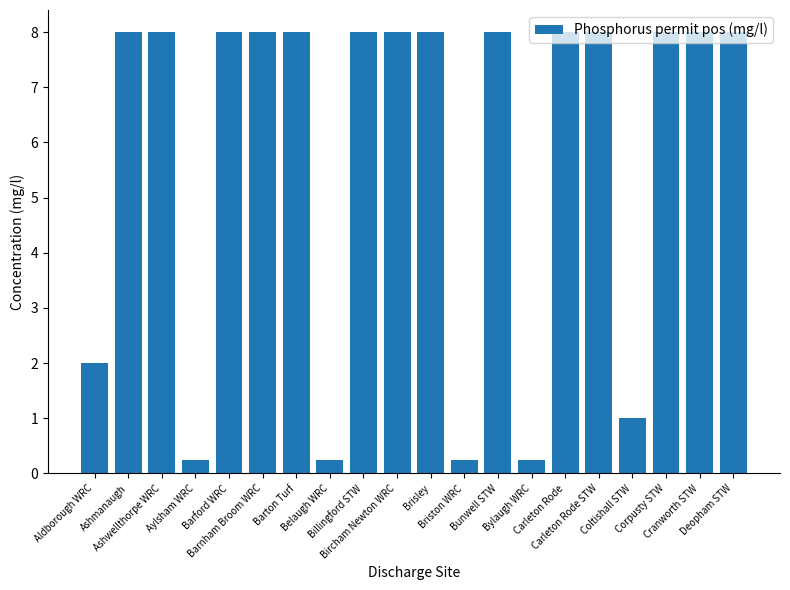

How many series are shown in this chart?

1